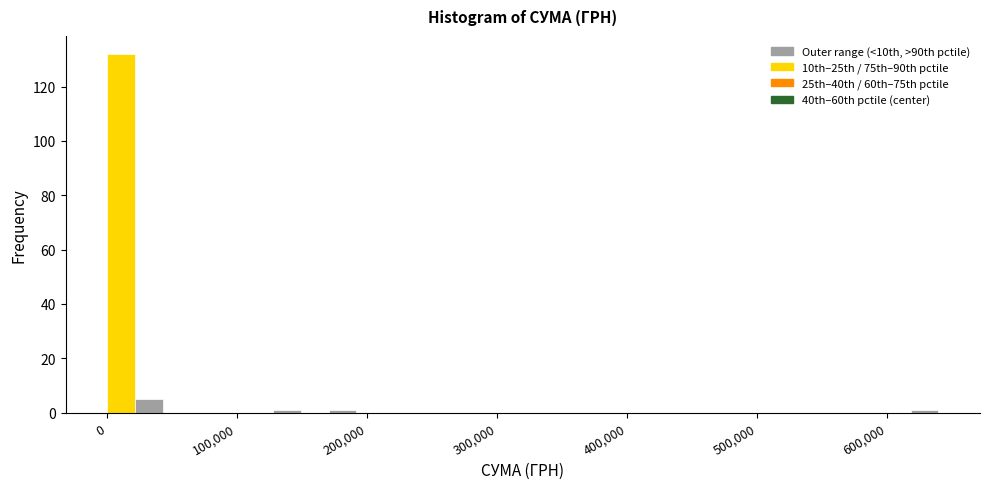

Read against the x-axis, roughly where is the centre of the tallest bar?

10000